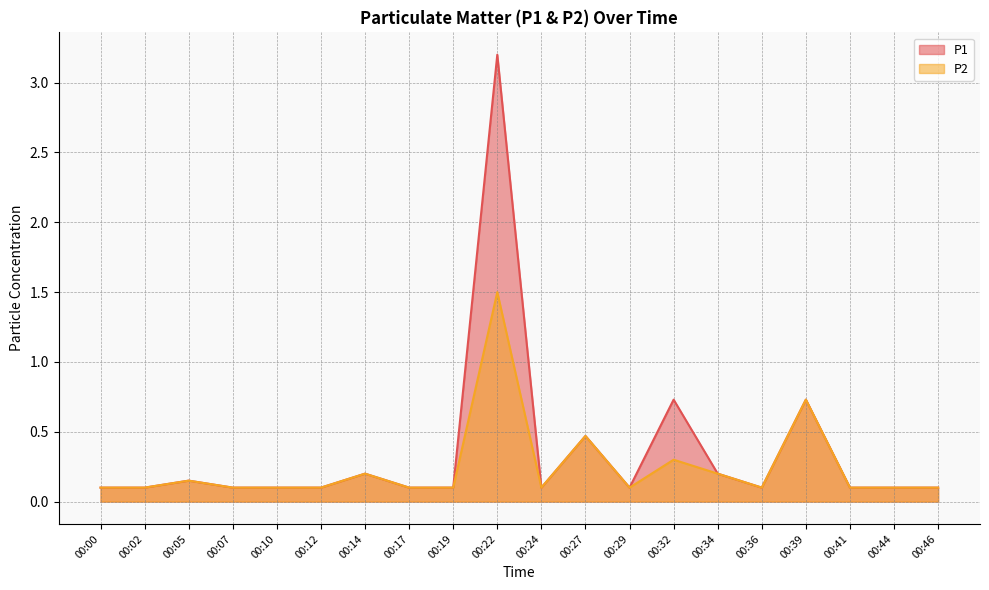

True or false: P2 and P1 intersect in this chart.

False